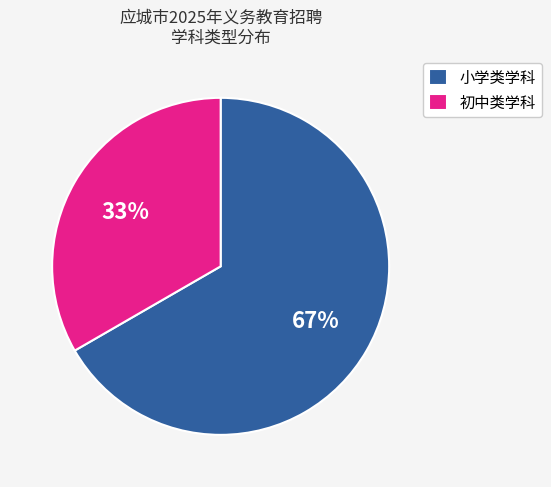

Count the number of slices in the pie.

2